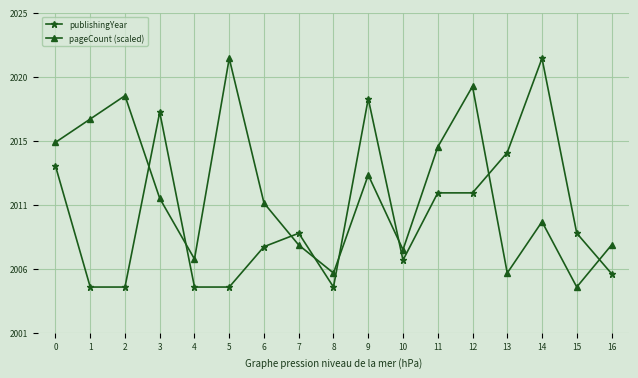

True or false: pageCount (scaled) and publishingYear intersect in this chart.

True